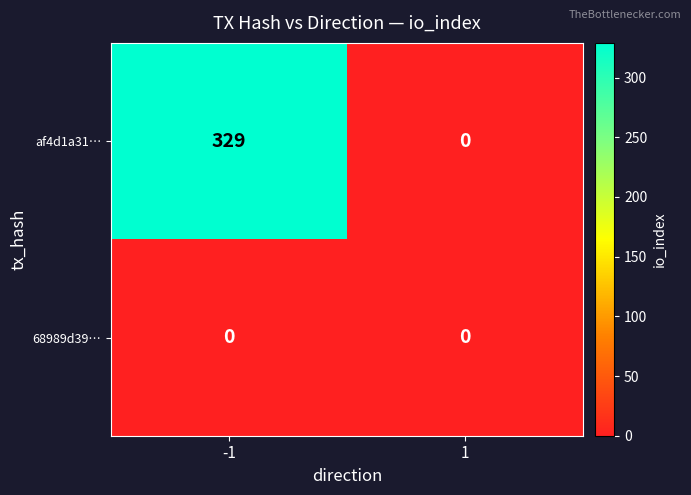

What is the difference between the maximum and minimum values in the af4d1a31… series?

329